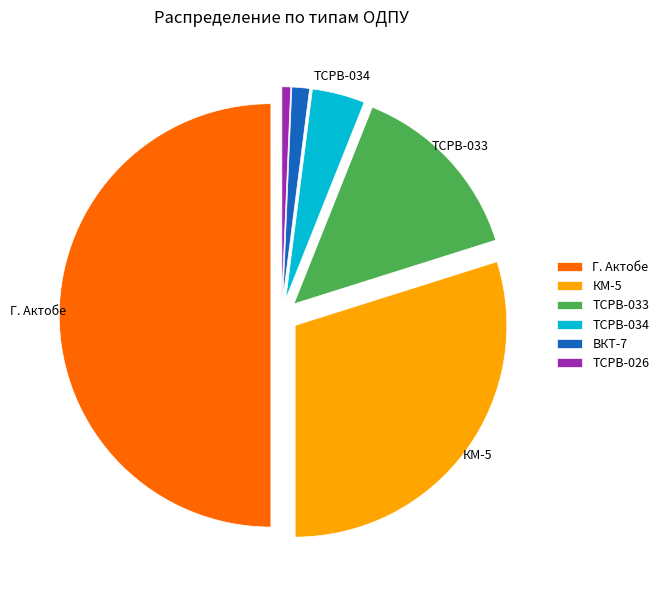

How many segments does this pie chart have?

6